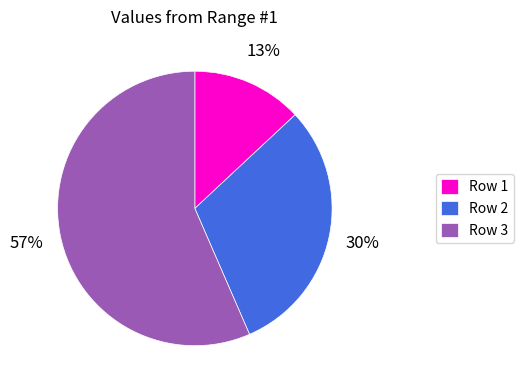

How many segments does this pie chart have?

3